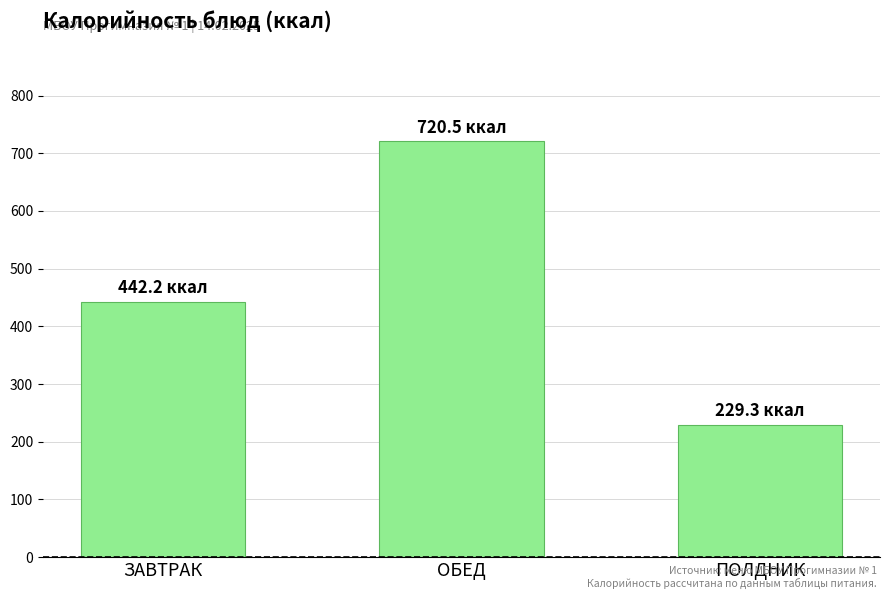

At which label is the value closest to 474?

ЗАВТРАК